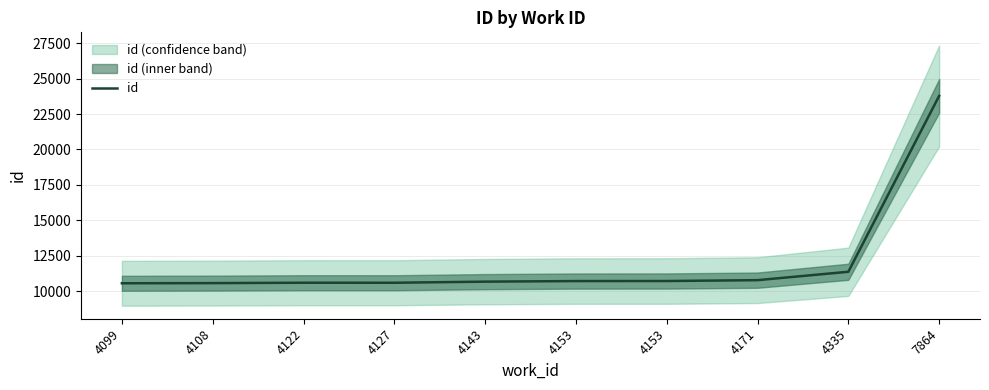

What value does the data have at 4108?

10567